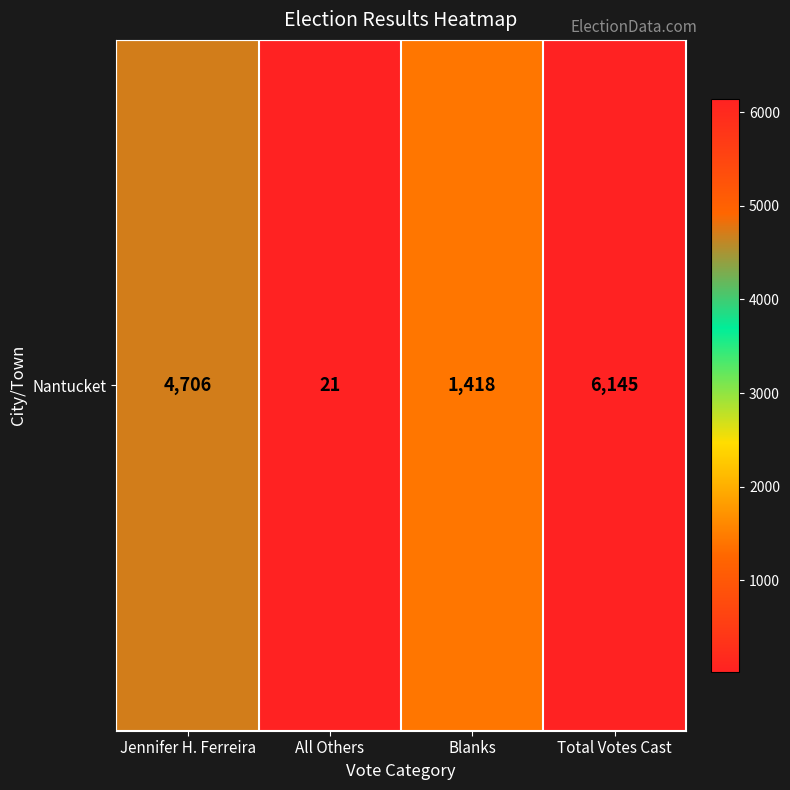

Is it true that the value at Total Votes Cast is 9779?

False